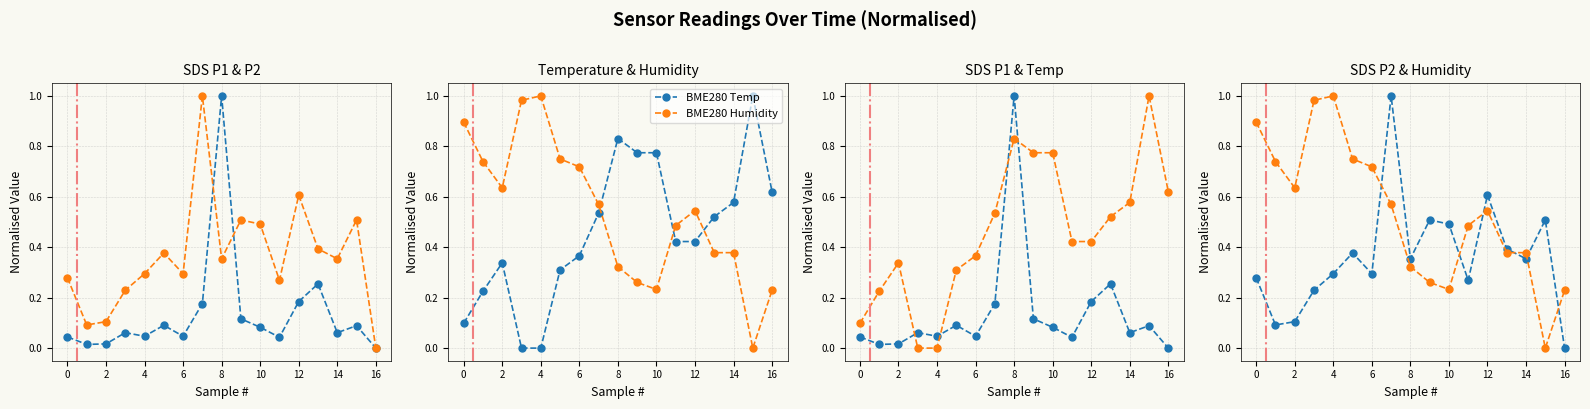

What is the difference between the maximum and minimum values in the BME280 Humidity series?

1.0